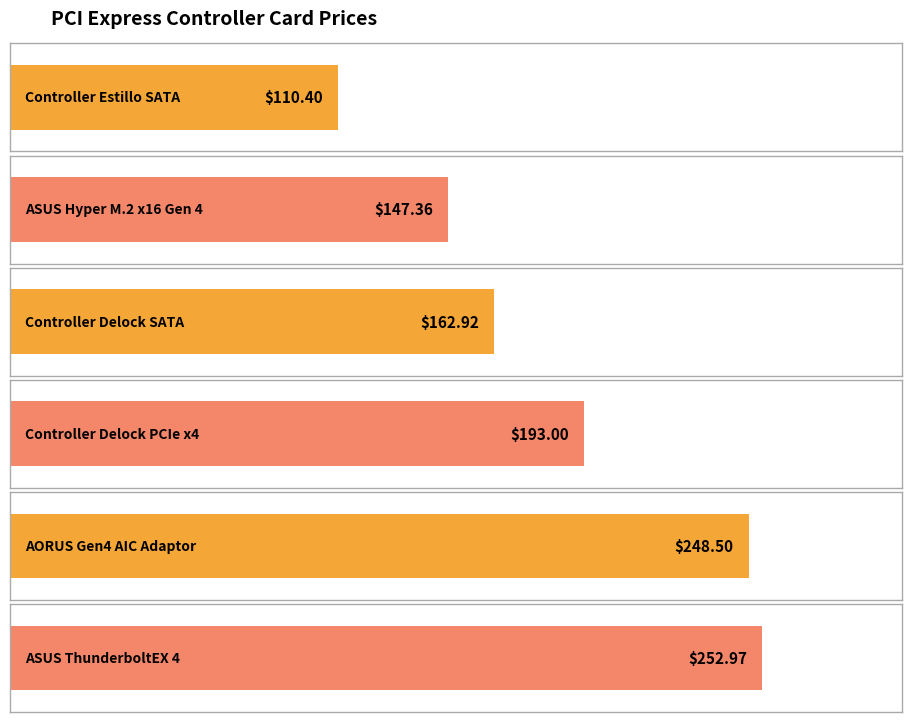

Count the number of categories in the chart.

6